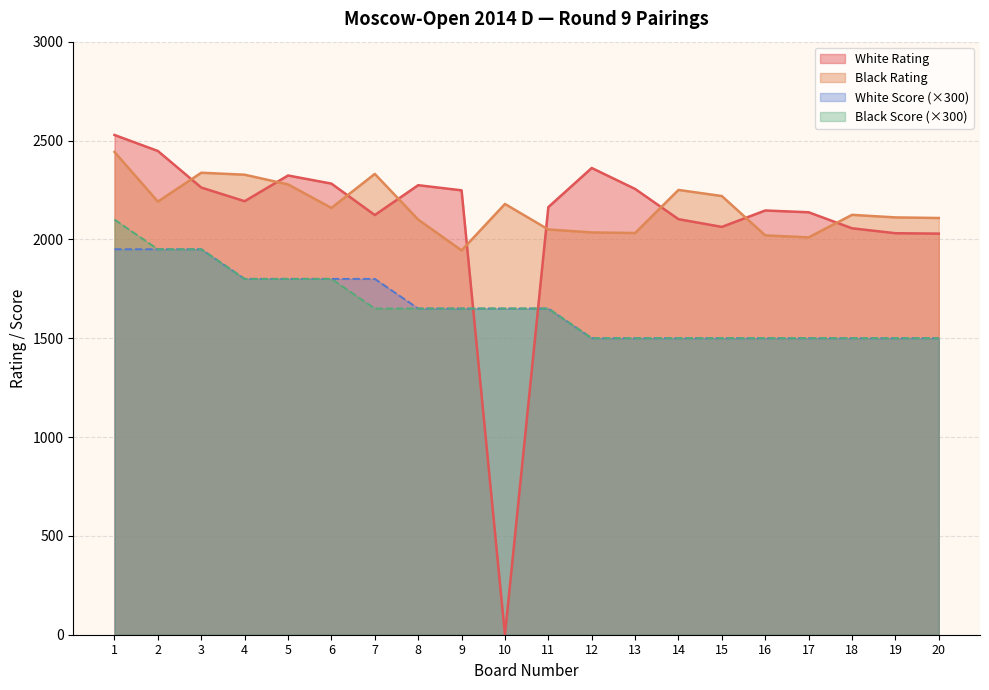

Between which two adjacent categories do White Score and White Rating first intersect?

9 and 10